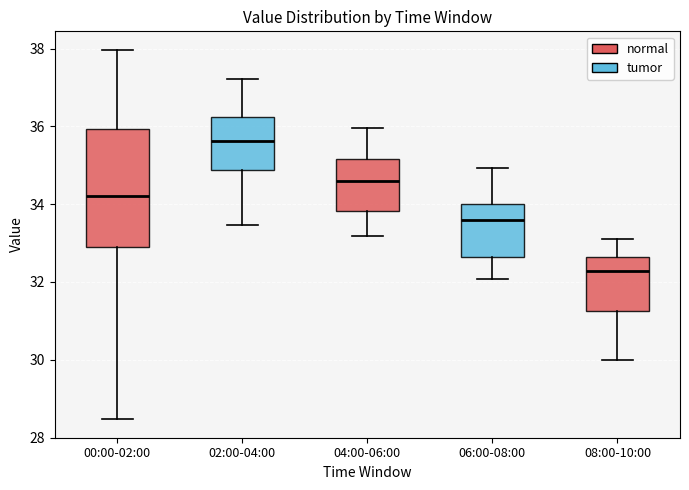

Reading left to right, transcribe this box plot: for each box, give where its median line is, the range the box spans, and where its two whiskers end, as read against the y-axis. The values are not printed on the chart, so give them approximately, as read against the axis.

00:00-02:00: median 34.2, box 32.8 to 36.0, whiskers 28.4 to 38.0
02:00-04:00: median 35.6, box 34.8 to 36.2, whiskers 33.4 to 37.2
04:00-06:00: median 34.6, box 33.8 to 35.2, whiskers 33.2 to 36.0
06:00-08:00: median 33.6, box 32.6 to 34.0, whiskers 32.0 to 35.0
08:00-10:00: median 32.2, box 31.2 to 32.6, whiskers 30.0 to 33.2